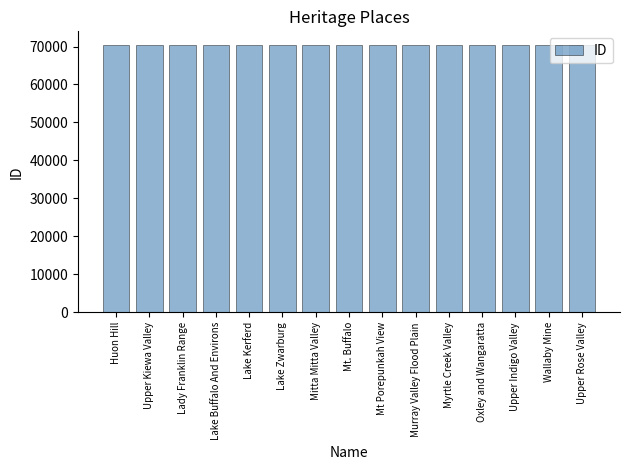

What is the label of the 11th bar from the right?

Lake Kerferd